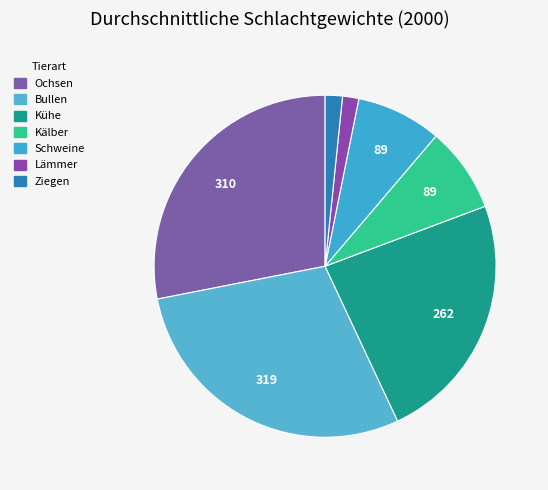

Do Ochsen and Schweine together represent more than half of the pie?

No